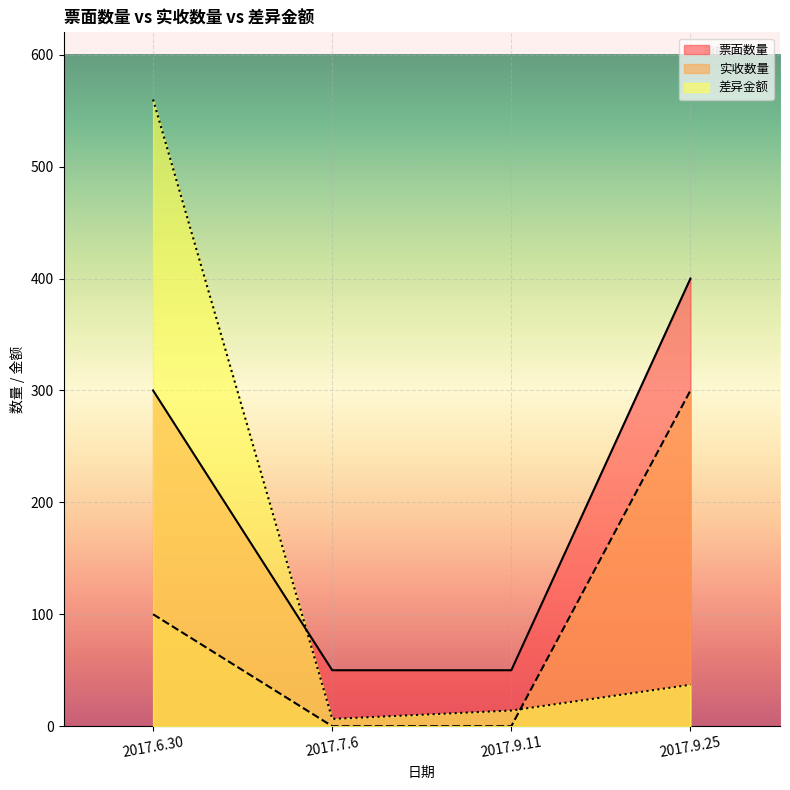

Where is 实收数量 nearest to the value 150?

2017.6.30